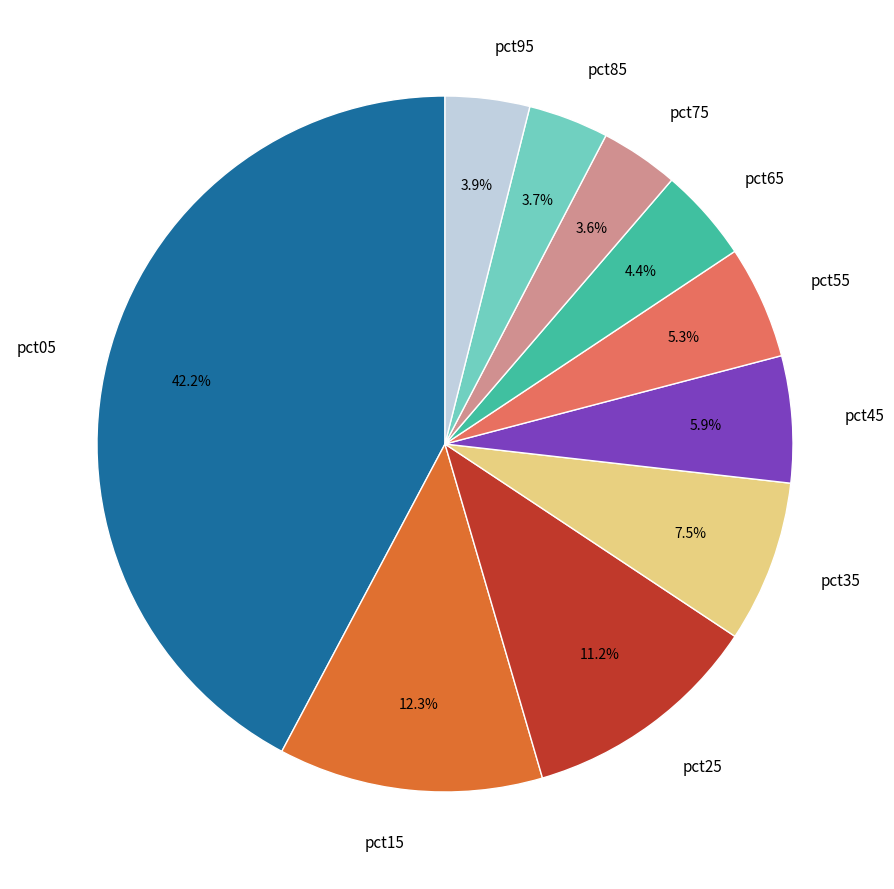

Is there a majority slice in this chart?

No